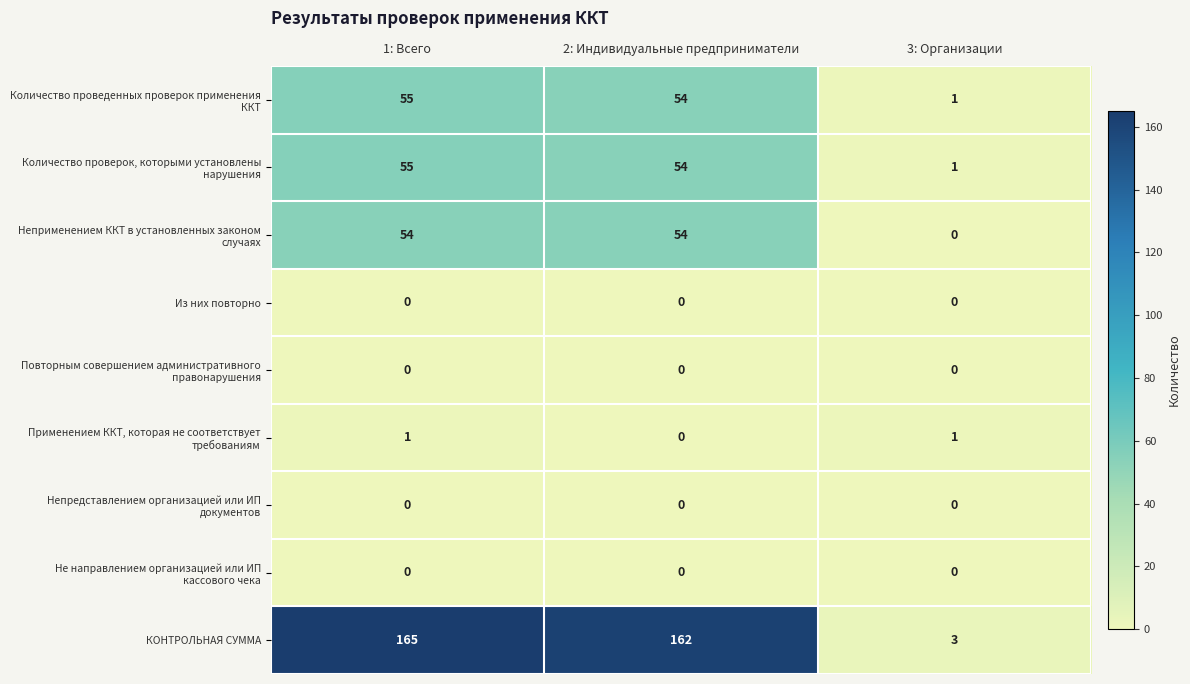

Count the number of categories in the chart.

3